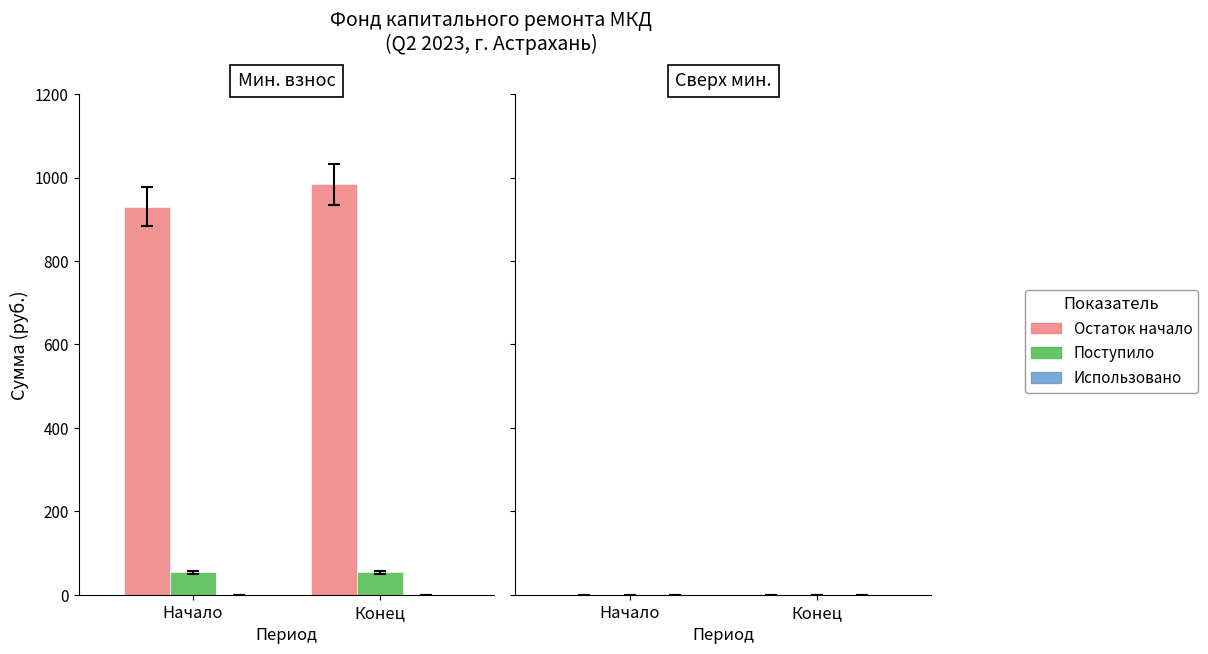

What is the spread (max minus min) of values at Начало?

876.8